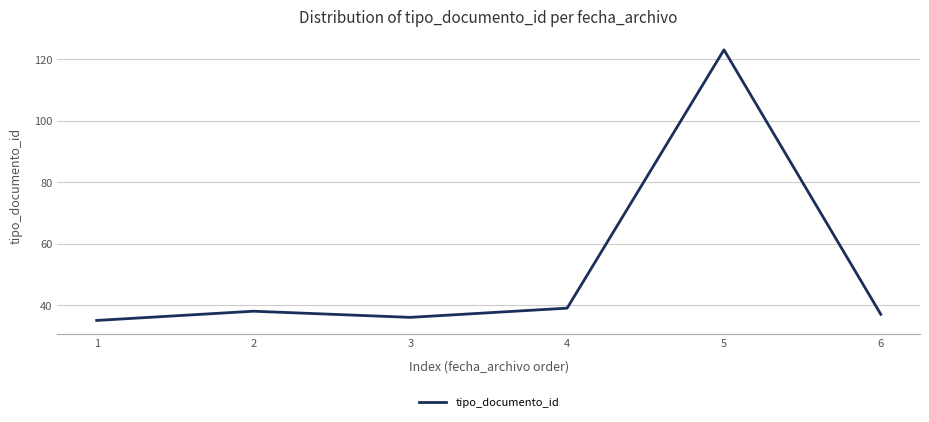

List the labels in order of value, smallest first.

1, 3, 6, 2, 4, 5